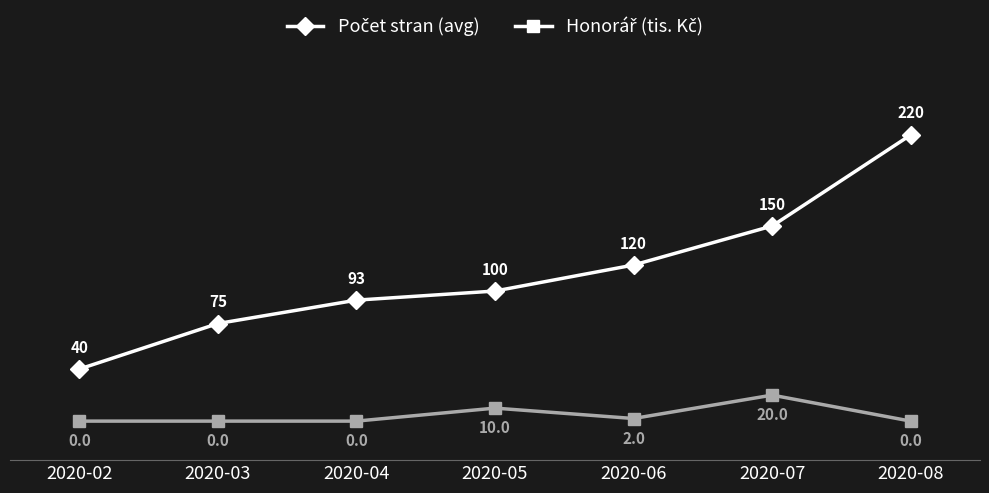

Which label corresponds to the largest value in the chart?

2020-08